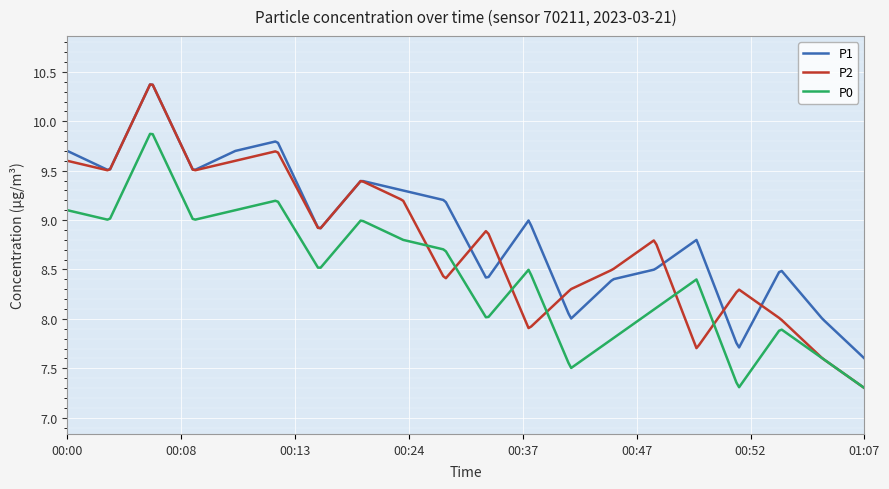

Does the chart display data point markers on the line(s)?

No